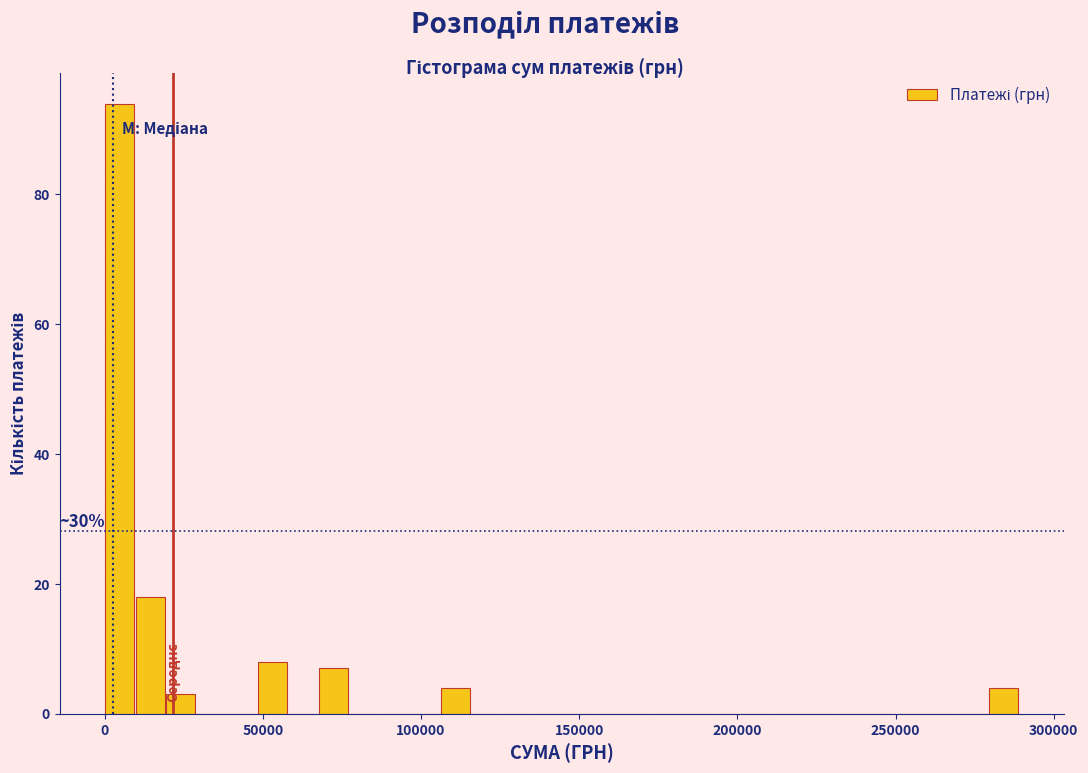

Around what value on the x-axis is the tallest bar? Give the approximate position of its centre, as read against the axis.

5000